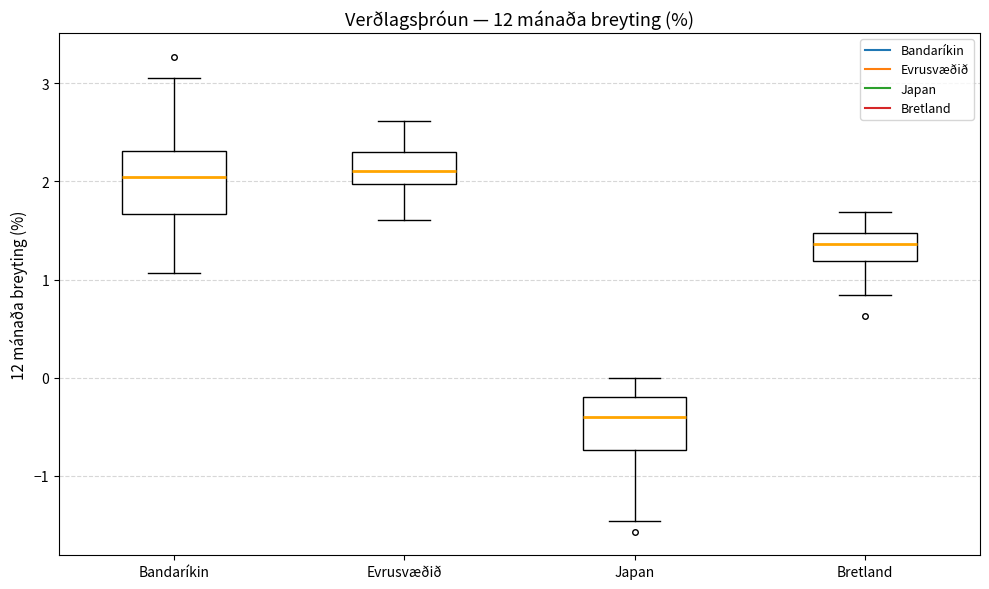

Reading left to right, transcribe this box plot: for each box, give where its median line is, the range the box spans, and where its two whiskers end, as read against the y-axis. The values are not printed on the chart, so give them approximately, as read against the axis.

Bandaríkin: median 2.0, box 1.7 to 2.3, whiskers 1.1 to 3.1
Evrusvæðið: median 2.1, box 2.0 to 2.3, whiskers 1.6 to 2.6
Japan: median -0.4, box -0.7 to -0.2, whiskers -1.5 to 0.0
Bretland: median 1.4, box 1.2 to 1.5, whiskers 0.8 to 1.7